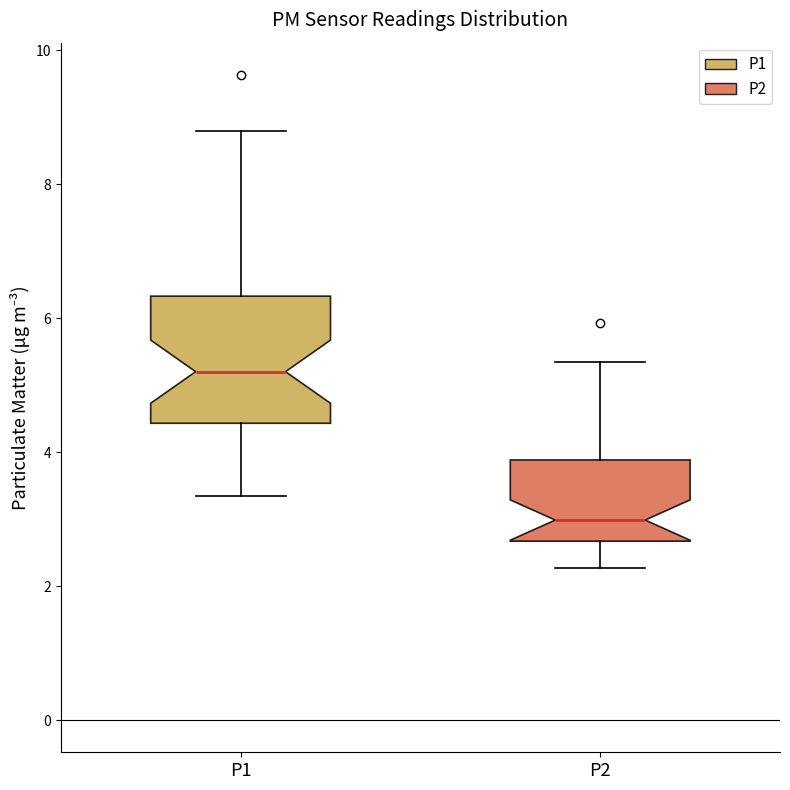

Where is the upper edge of the box for P2 on the y-axis? The values are not printed on the chart, so give them approximately, as read against the axis.

3.8